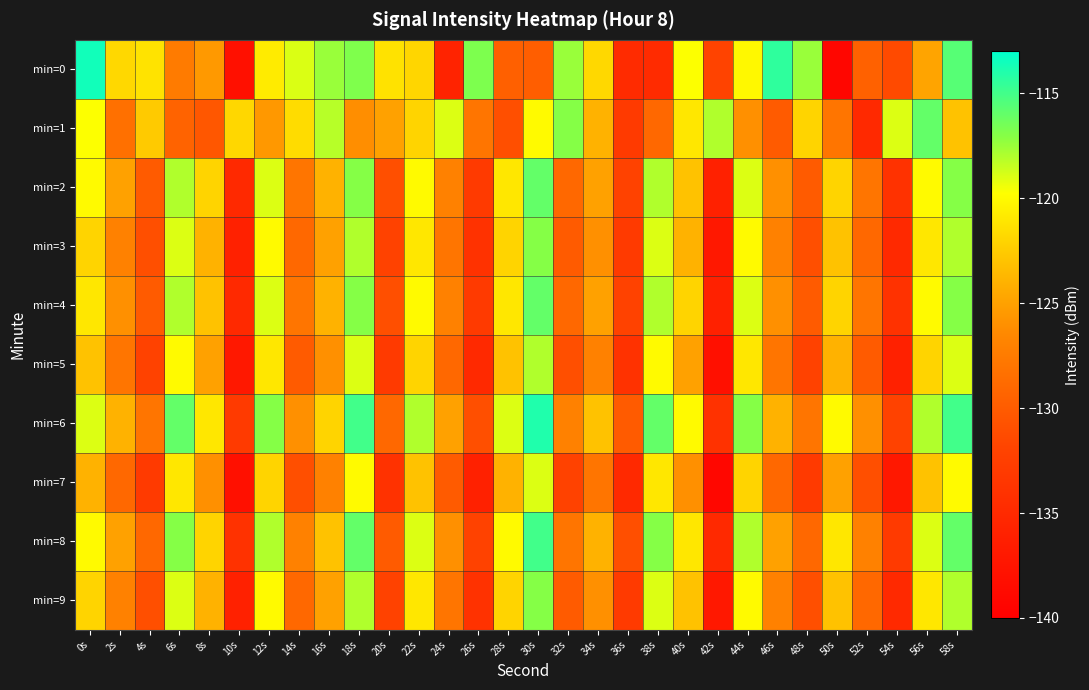

Rank the series at 4s from highest to lowest value.

min=0, min=1, min=6, min=8, min=2, min=4, min=3, min=9, min=5, min=7